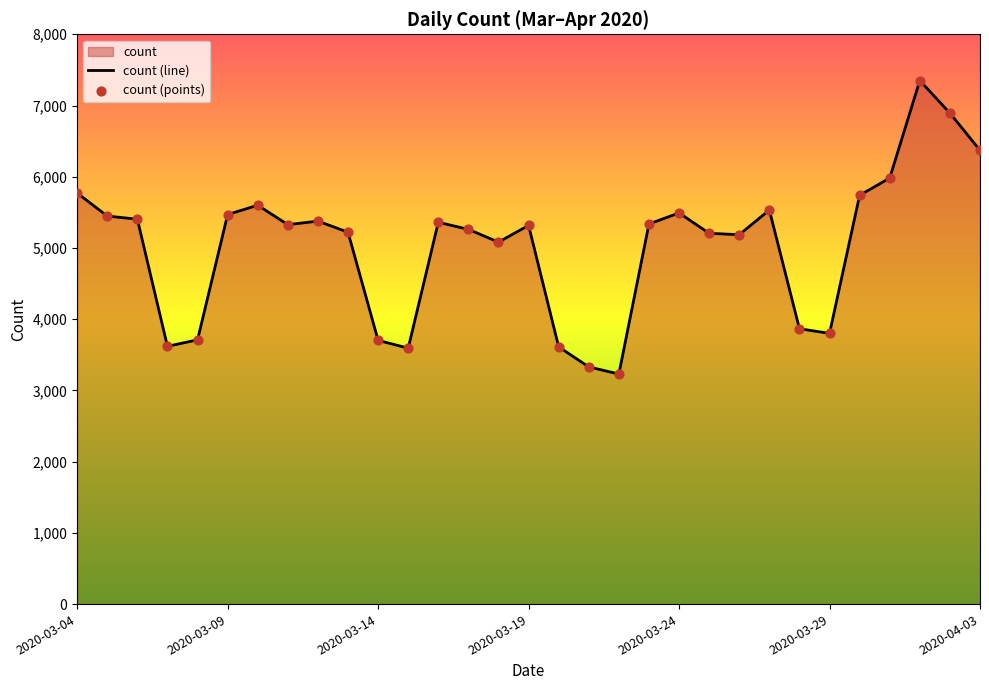

Approximately how many times larger is the value at 2020-03-10 compared to 2020-03-20?

1.6